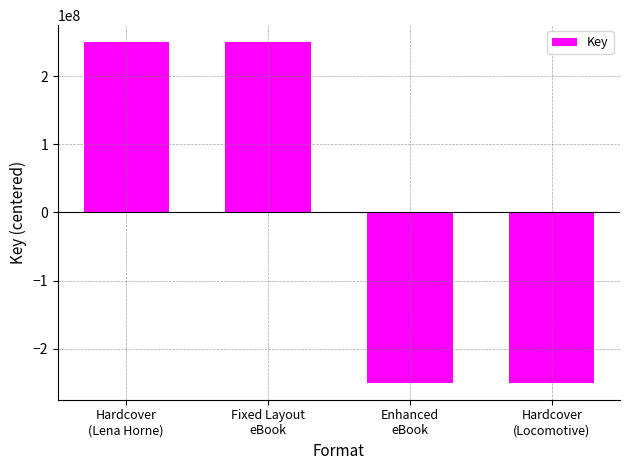

What is the value of the 2nd bar from the left?

249838567